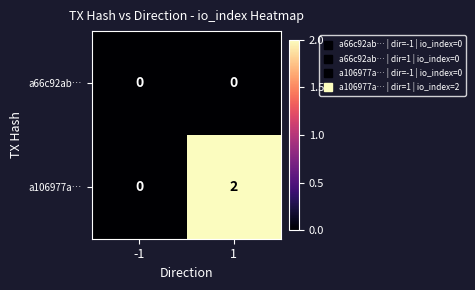

Which series has the largest total across all categories?

a106977a…